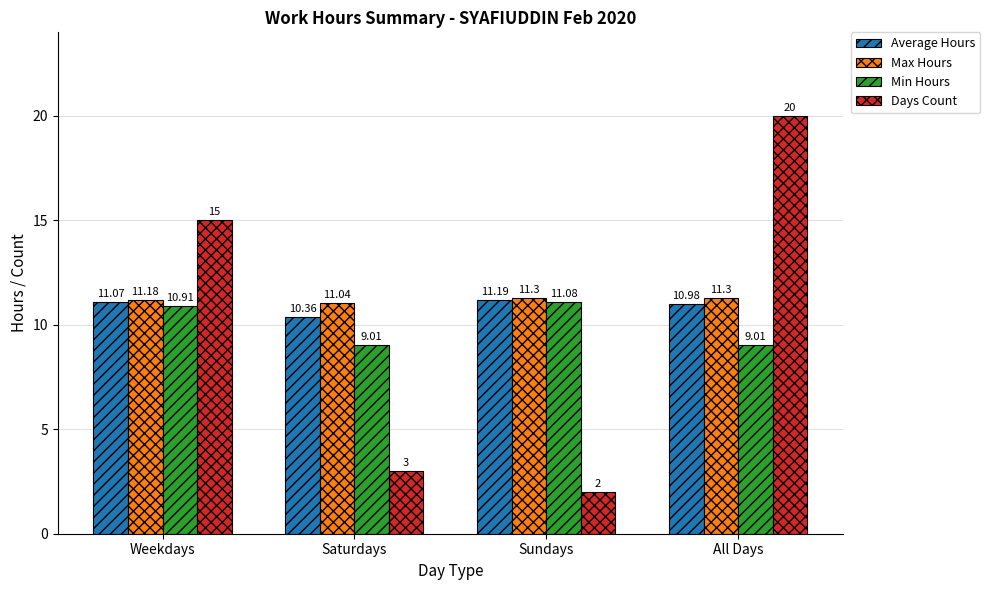

What are all the series names shown in the legend?

Average Hours, Max Hours, Min Hours, Days Count